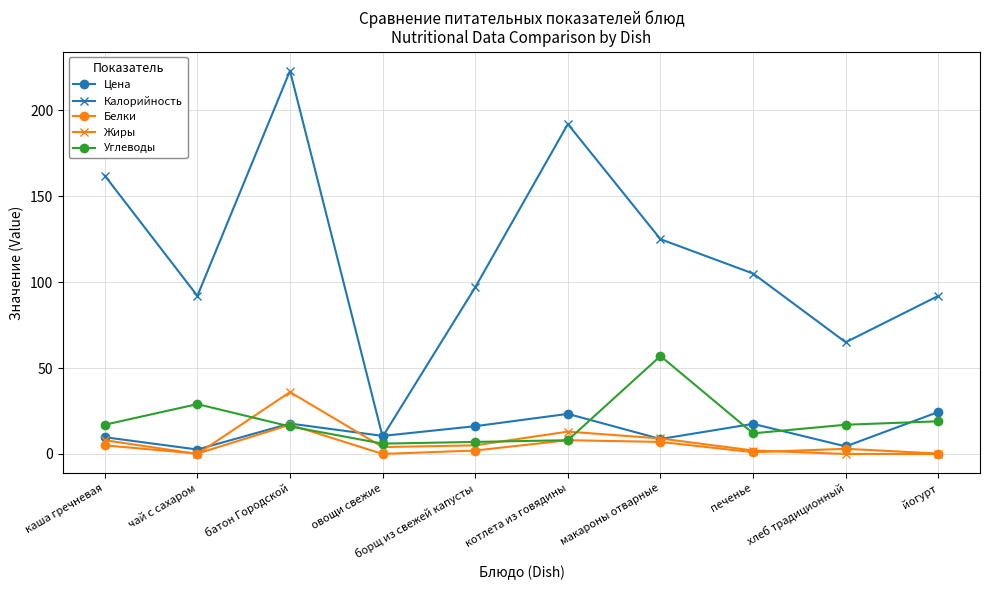

What is the difference between the highest and lowest values at печенье?

104.0